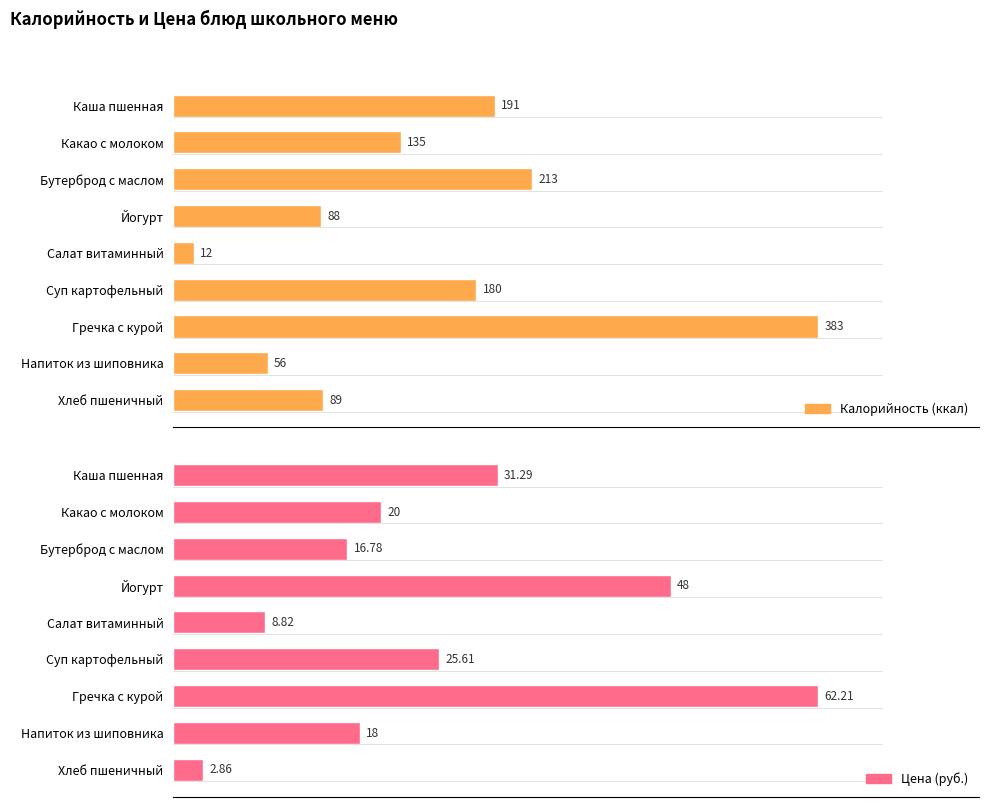

What is the spread (max minus min) of values at 6?

320.8